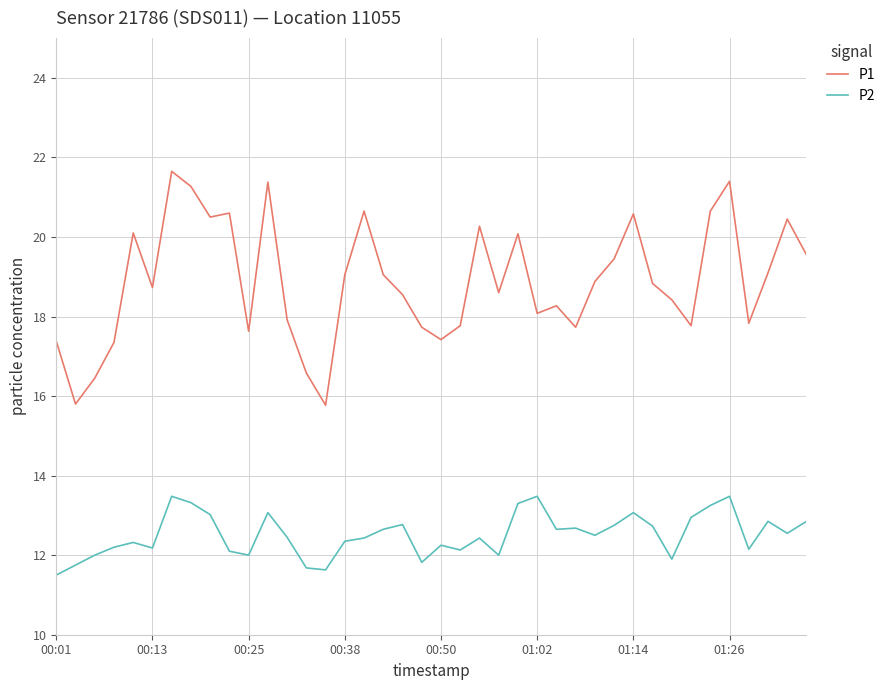

What is the smallest value displayed?

11.5